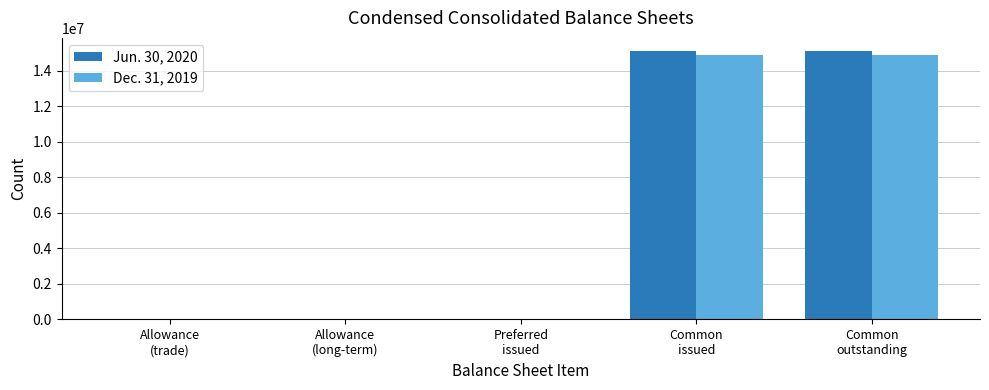

Is it true that Jun. 30, 2020 equals -7211372 at Preferred
issued?

False